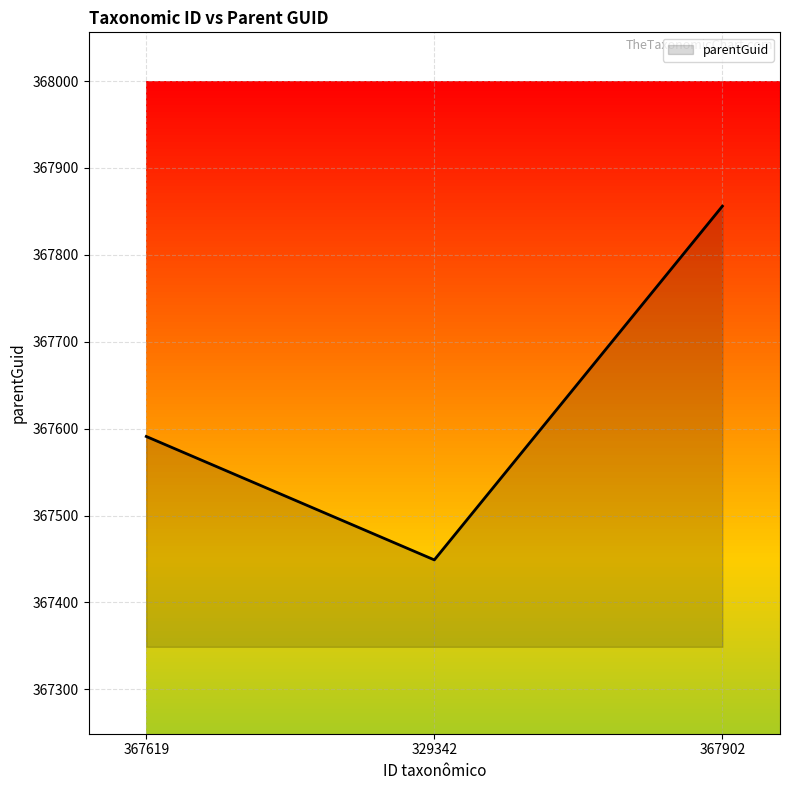

The chart shows a value of 367449 at 329342. True or false?

True